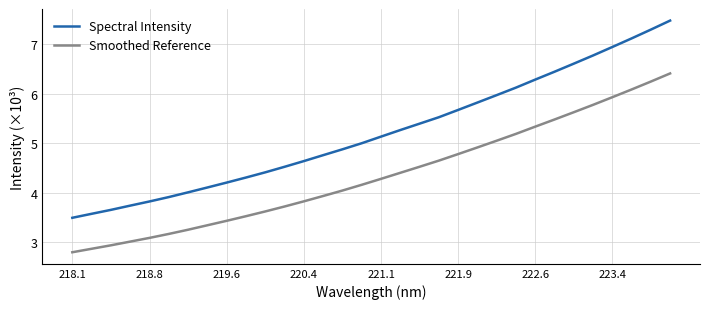

Which series has the largest total across all categories?

Spectral Intensity